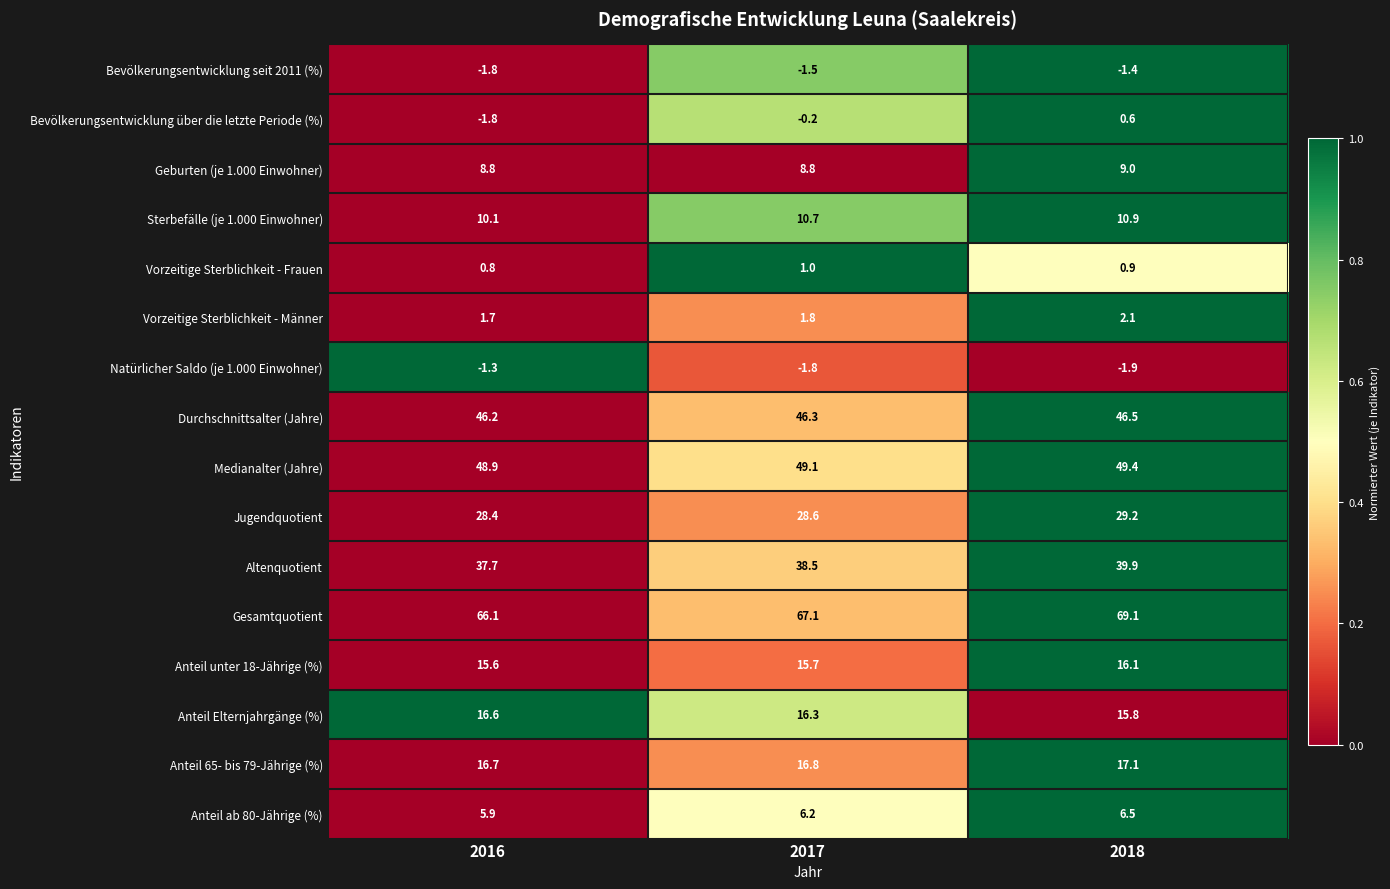

What is the spread (max minus min) of values at 2018?

71.0